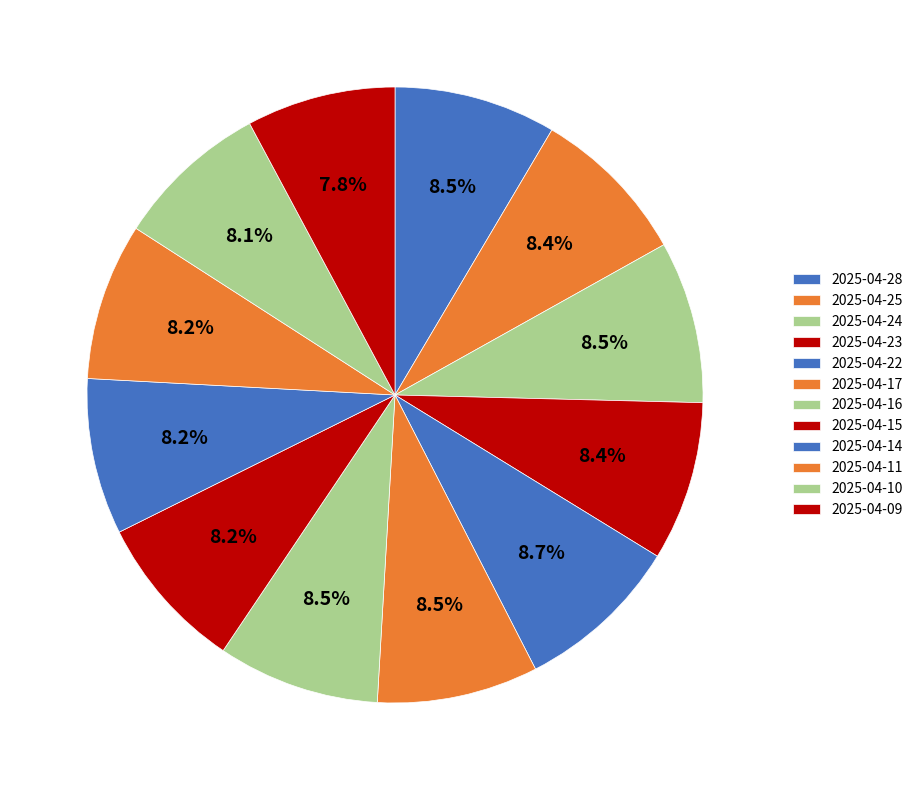

What is the total percentage of 2025-04-28 and 2025-04-23?

16.9%